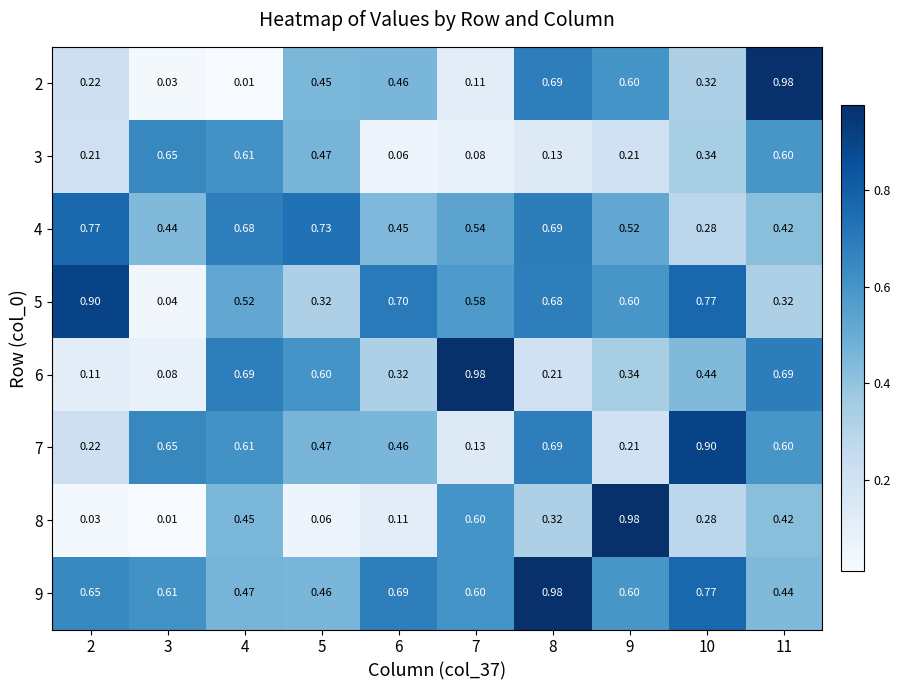

At which category is the sum across all series the highest?

11